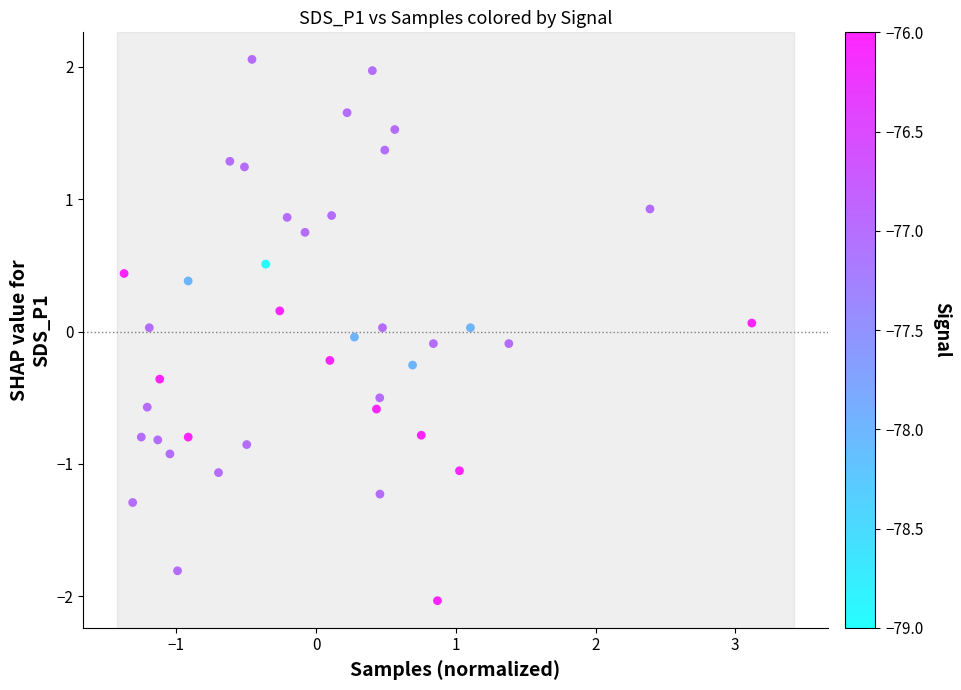

What is the range of Y values (max minus min)?

4.1